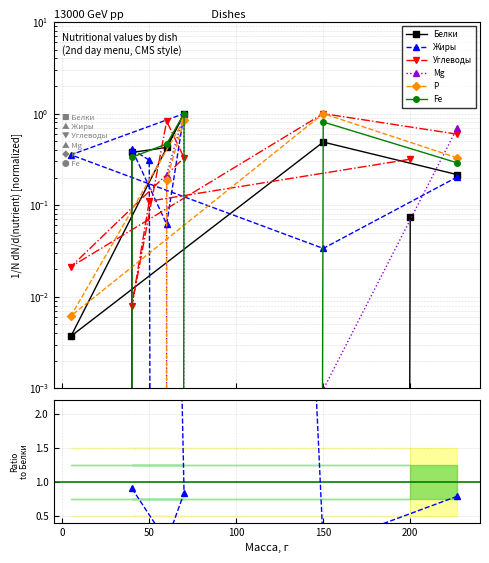

How many intersections are there between Mg and Белки?

3